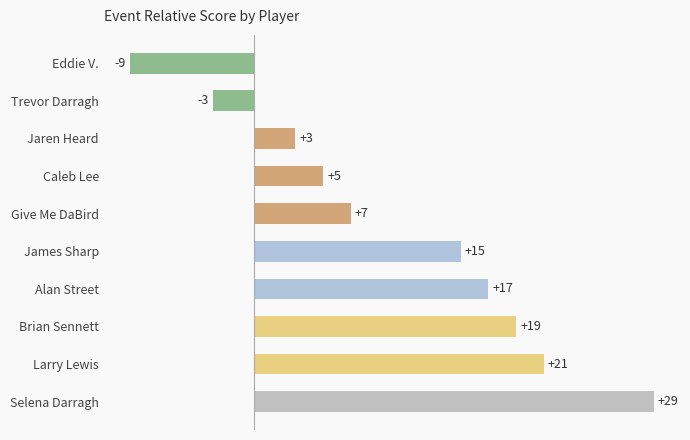

What is the ratio of the value at Alan Street to the value at Caleb Lee?

3.4